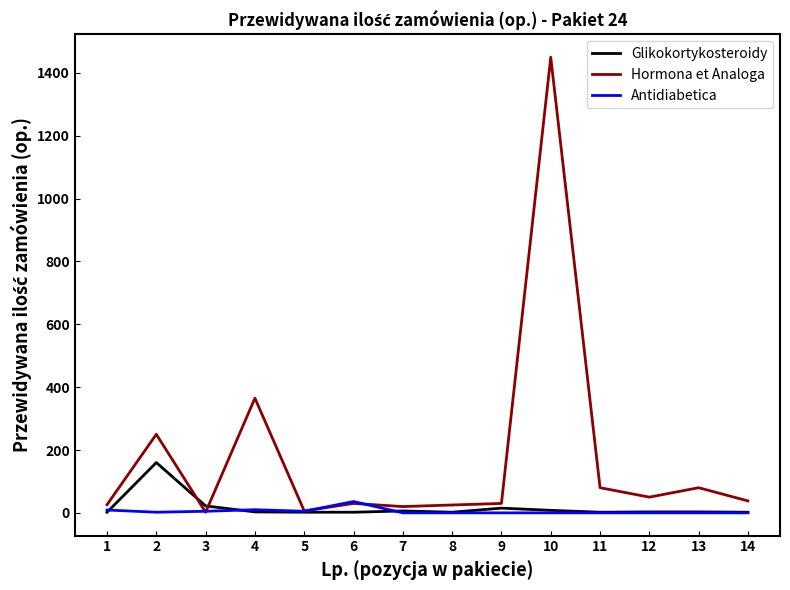

Is it true that Glikokortykosteroidy equals 3 at 13?

True